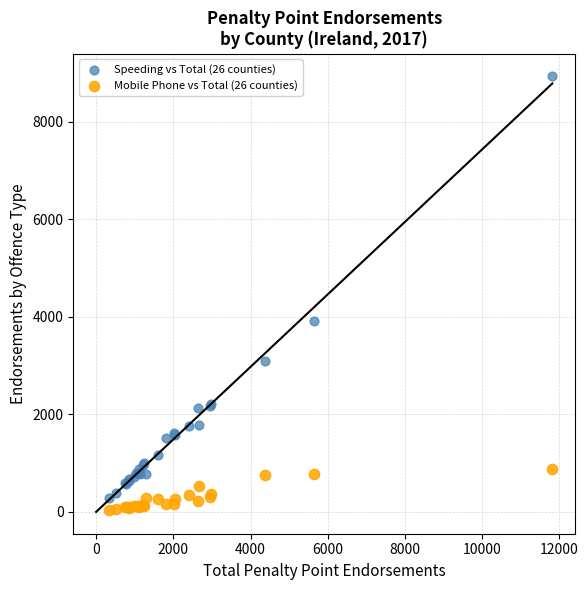

Across all series, what Y value is closest to 4492?

3908